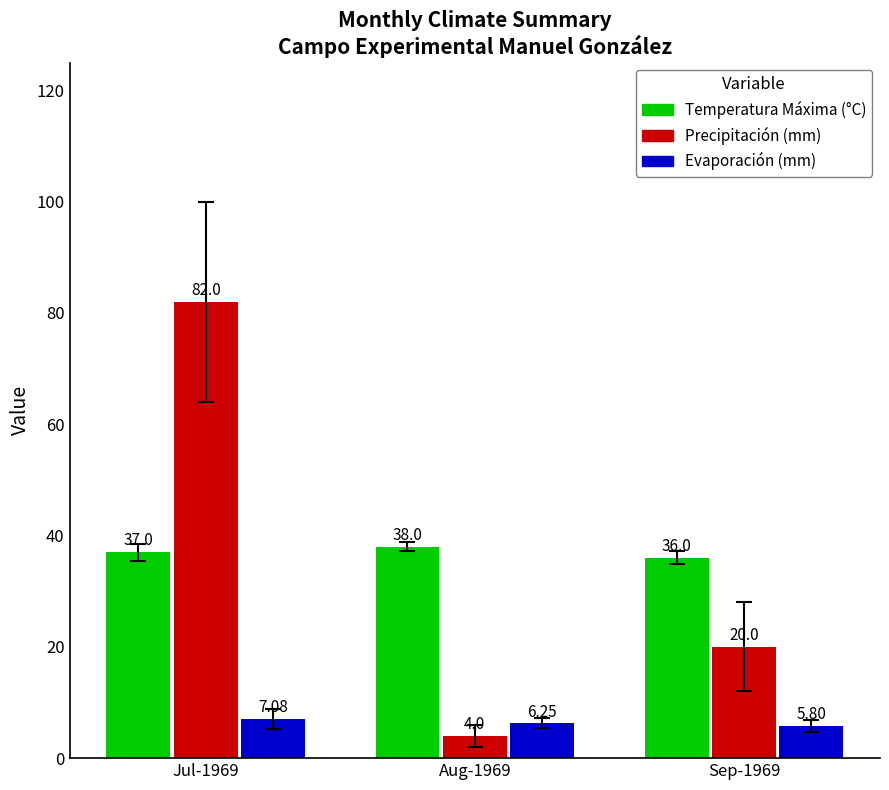

Which series has the widest spread of values?

Precipitación (mm)